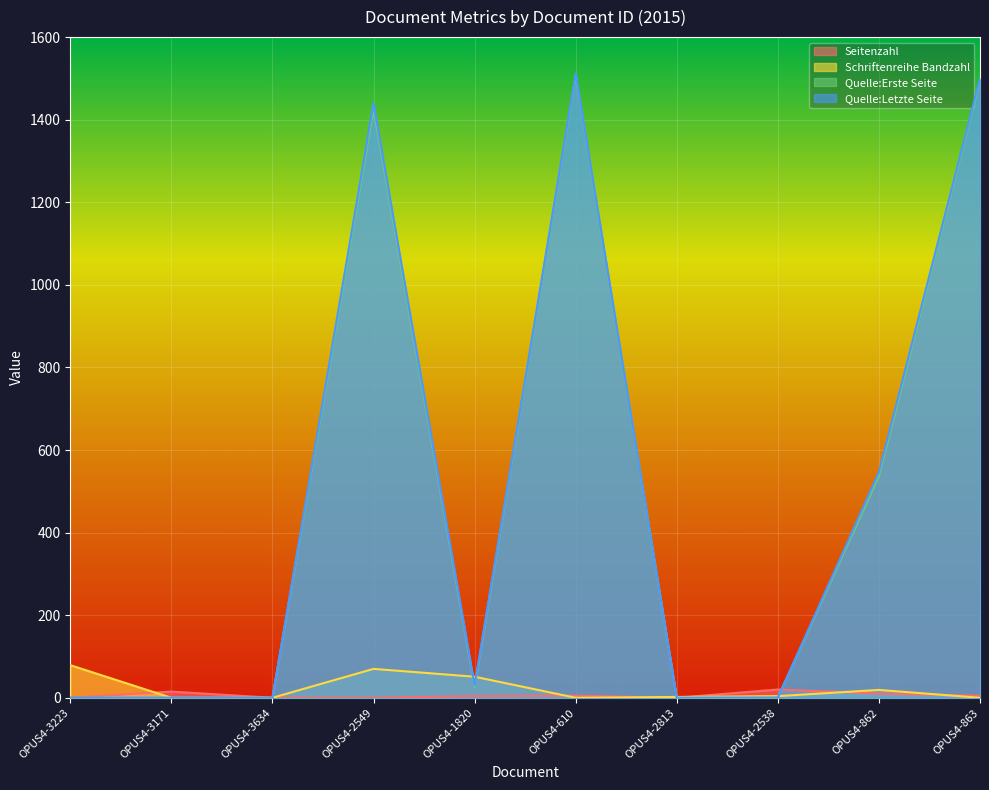

The value of Quelle:Letzte Seite at OPUS4-3634 is 1037. True or false?

False